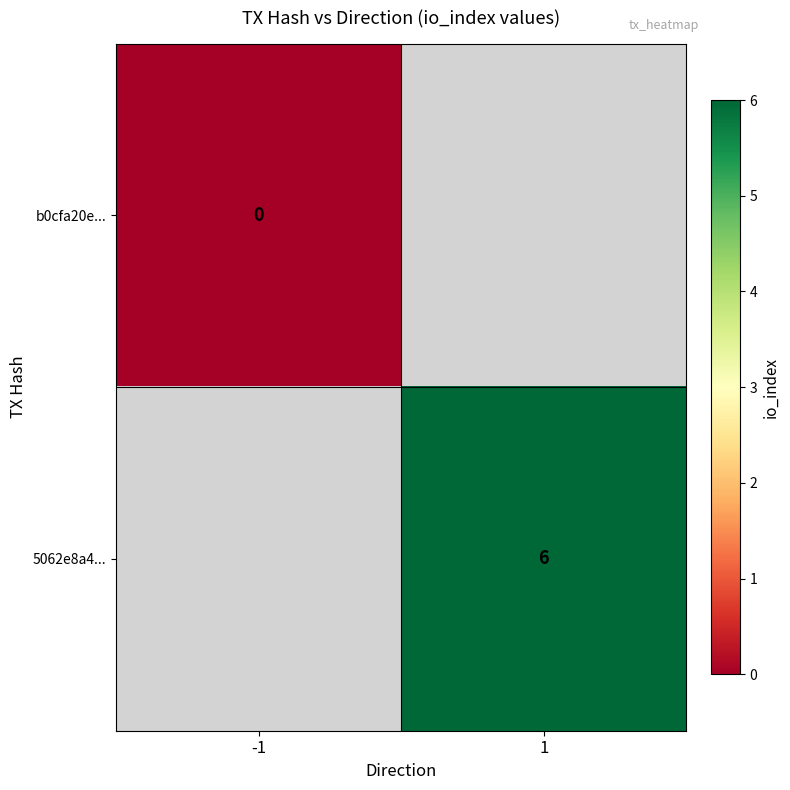

How many distinct data groups are displayed?

2